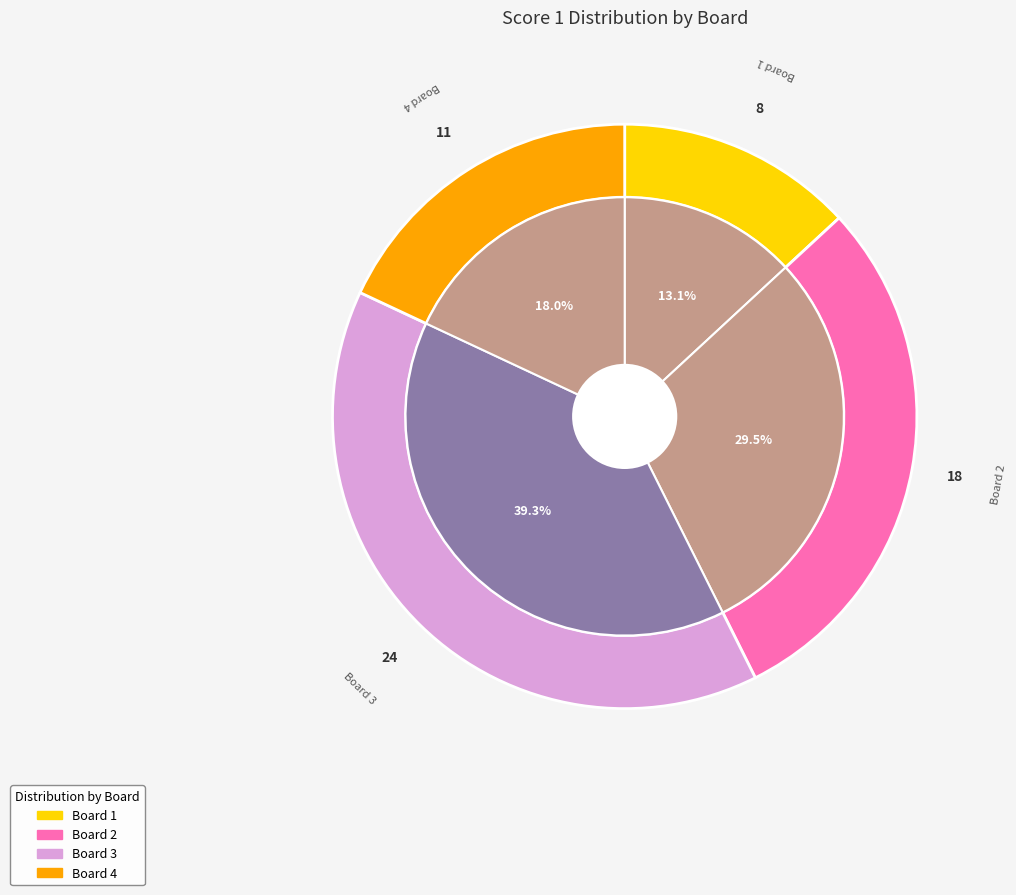

Is it true that Board 2 is 30% of the pie?

True